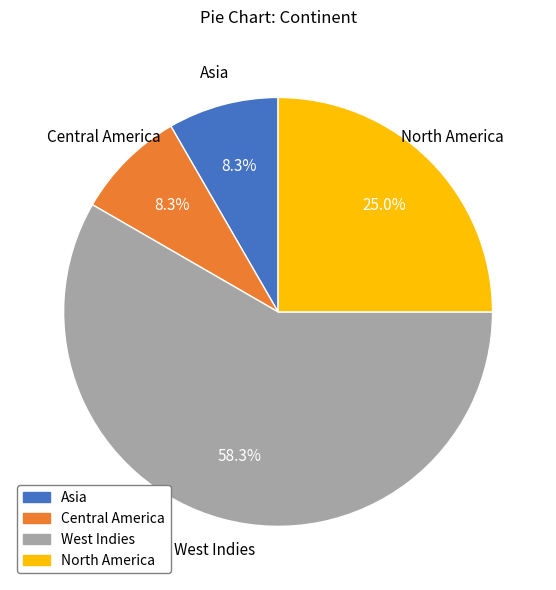

Which category has the biggest portion of the pie?

West Indies